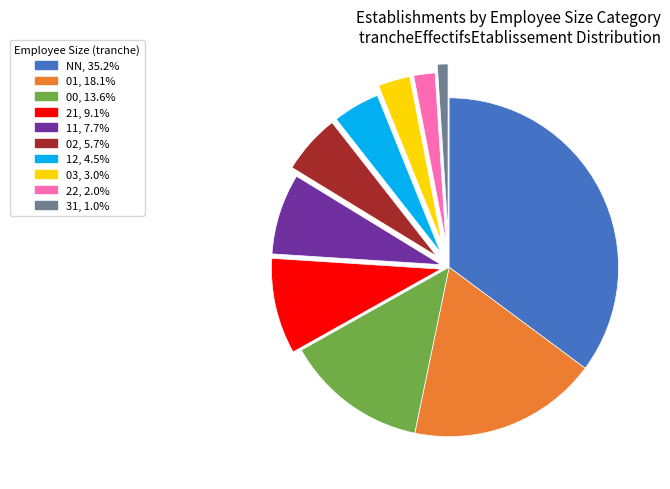

True or false: 11 accounts for 8% of the total.

True